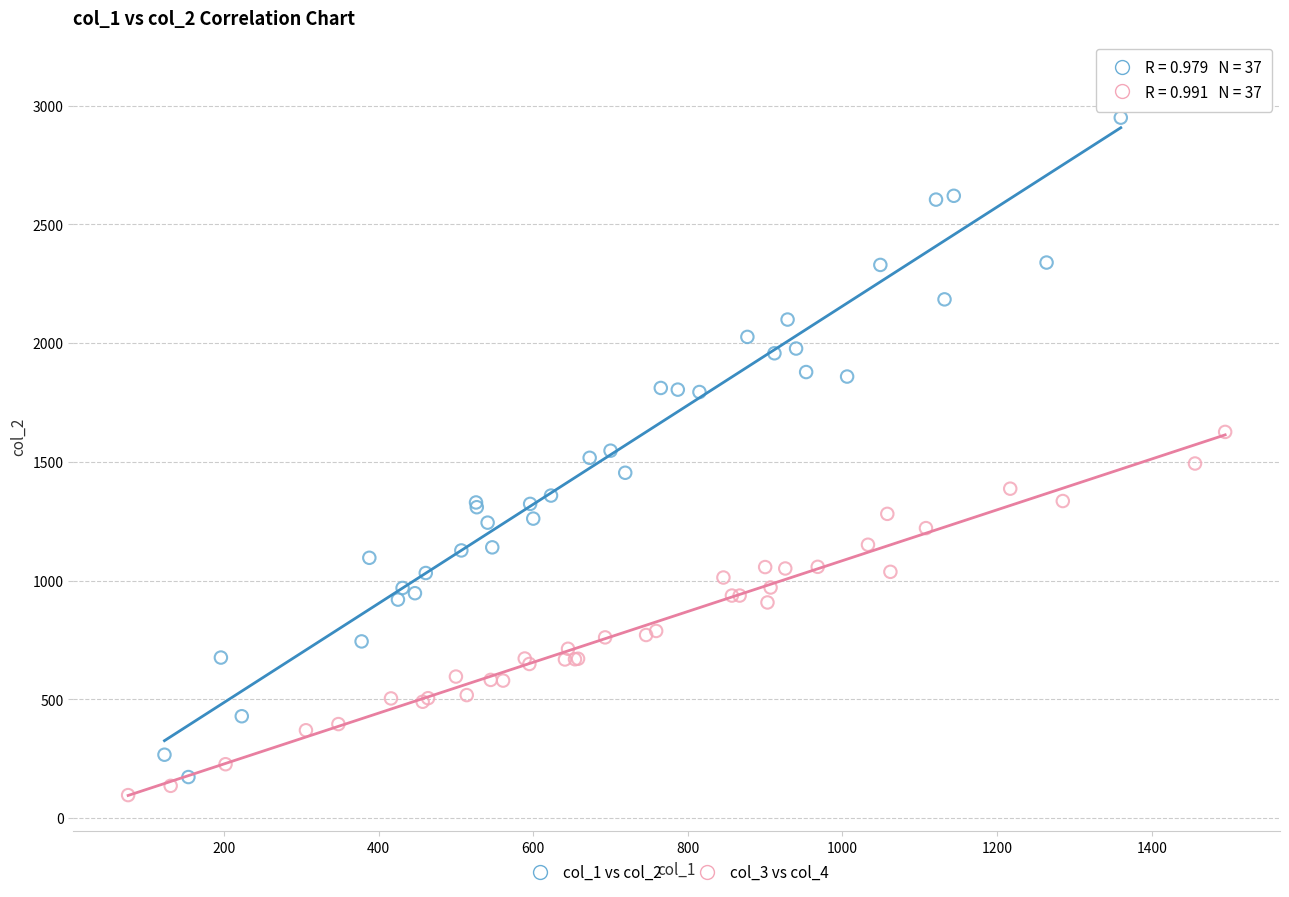

Which series reaches the maximum Y coordinate?

col_1 vs col_2